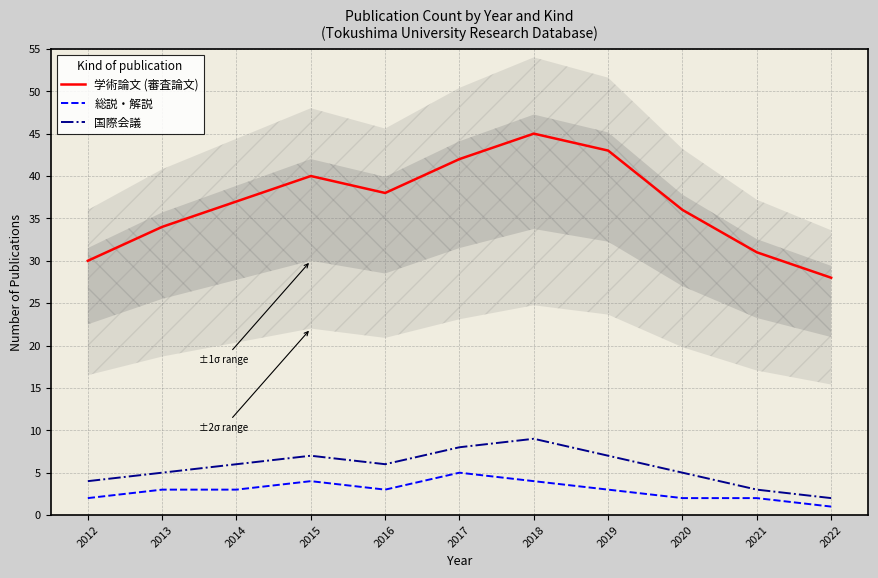

True or false: 総説・解説 has more than 1 interior local peaks.

True